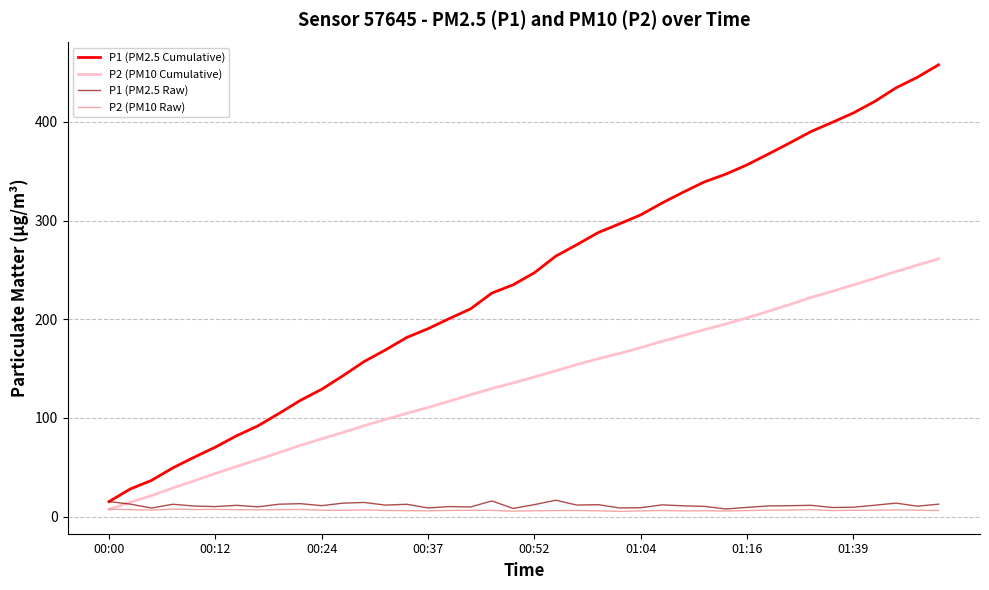

Which series has the largest total across all categories?

P1 (PM2.5 Cumulative)